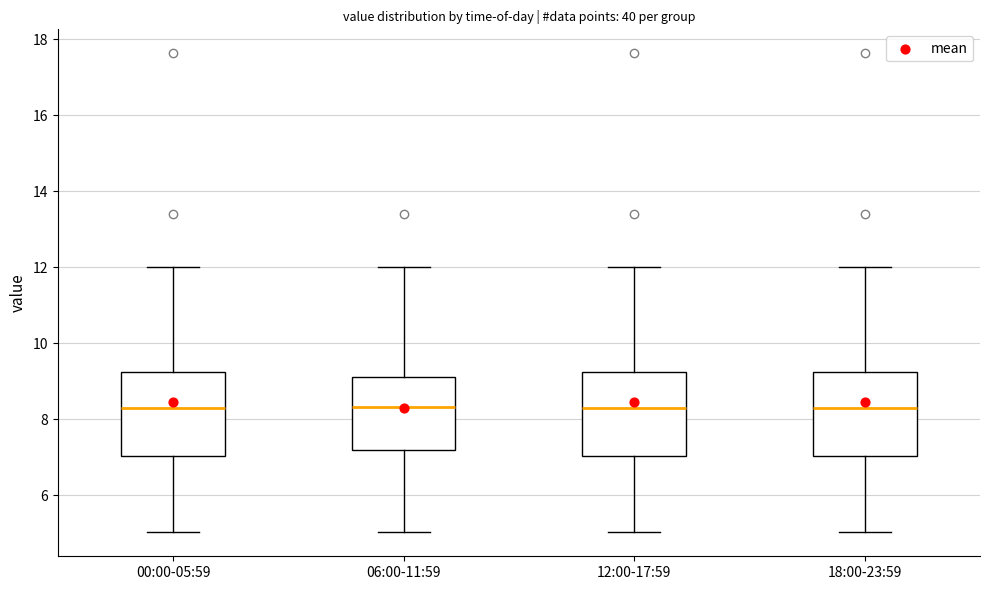

Where does the upper whisker of the box for 18:00-23:59 end on the y-axis? The values are not printed on the chart, so give them approximately, as read against the axis.

12.0